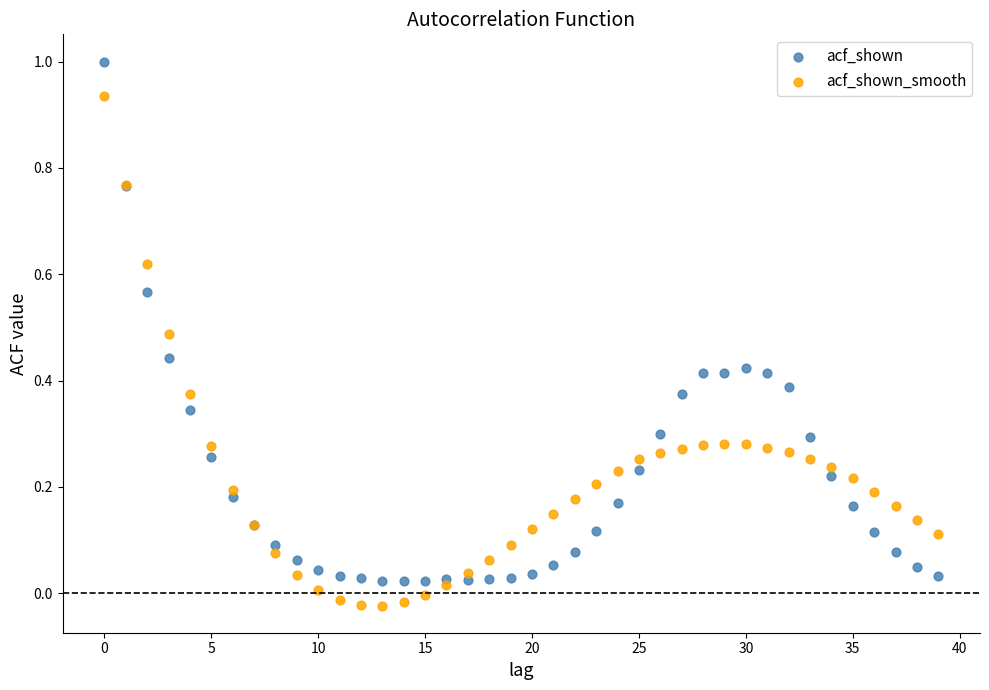

Which series contains the highest Y value?

acf_shown